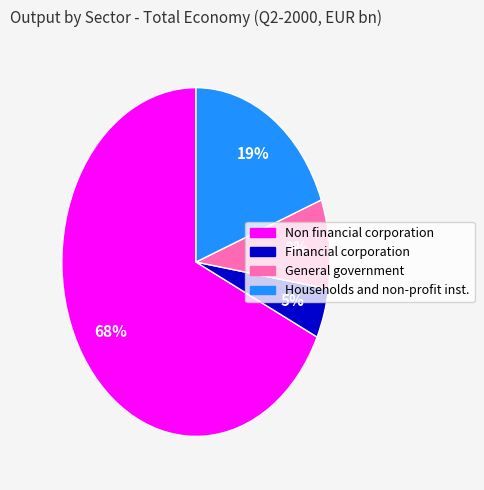

Is it true that Financial corporation is 5% of the pie?

True